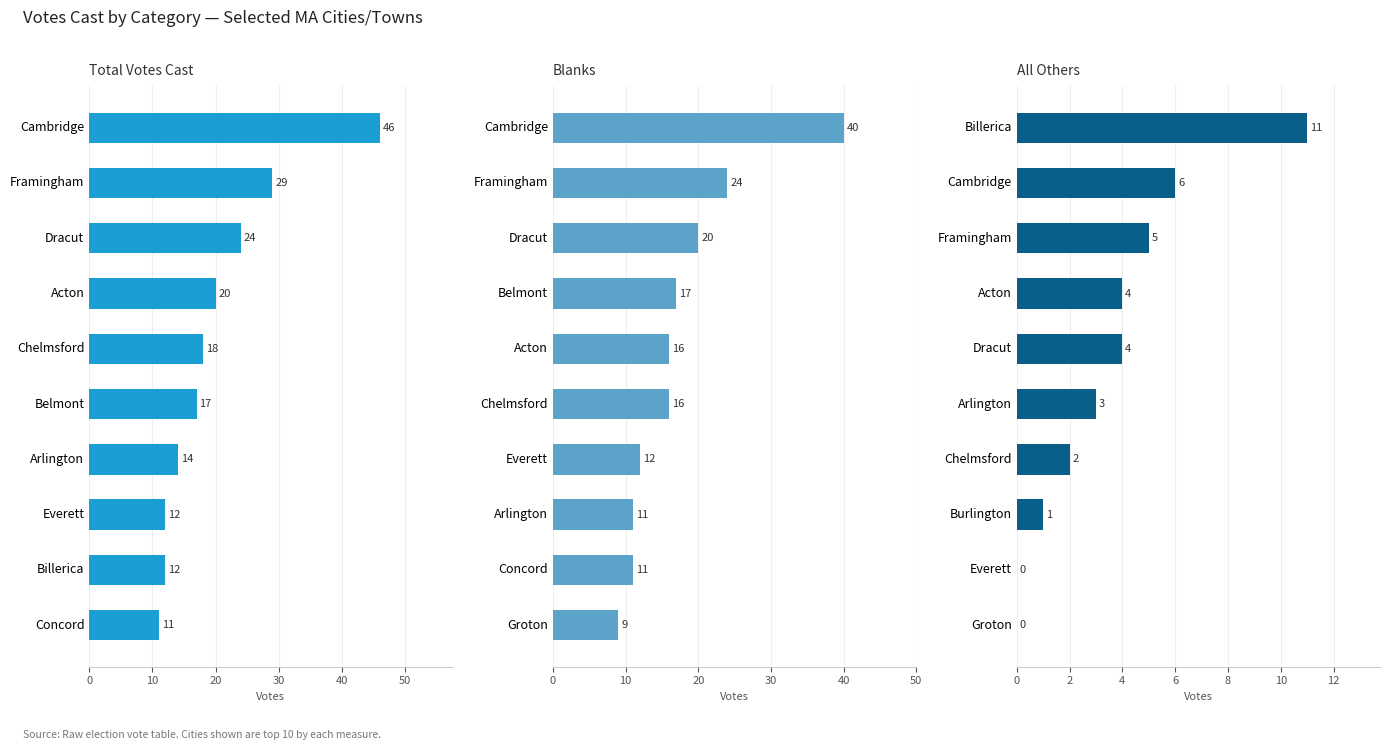

What are all the series names shown in the legend?

Total Votes Cast, Blanks, All Others